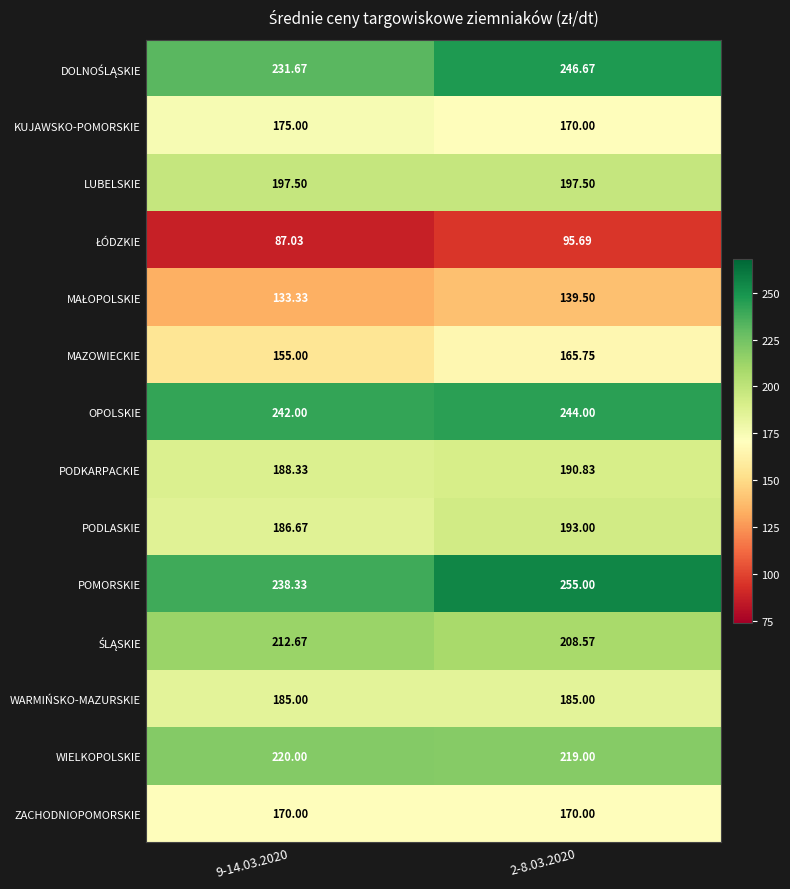

Which series has the largest total across all categories?

POMORSKIE